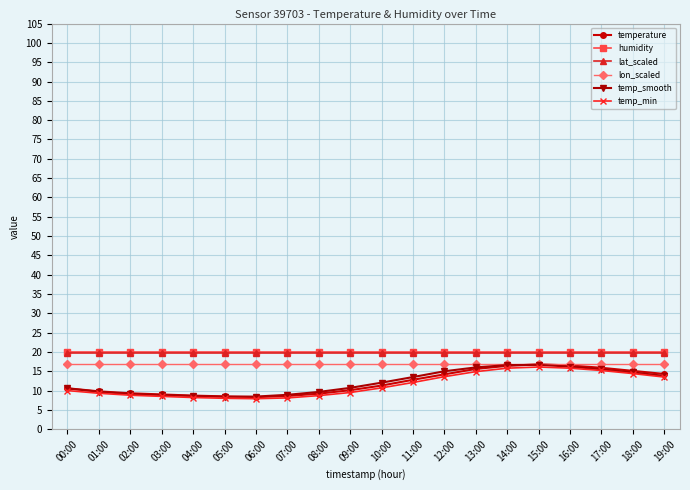

In temp_min, how many points are higher than both neighbors (excluding endpoints)?

1